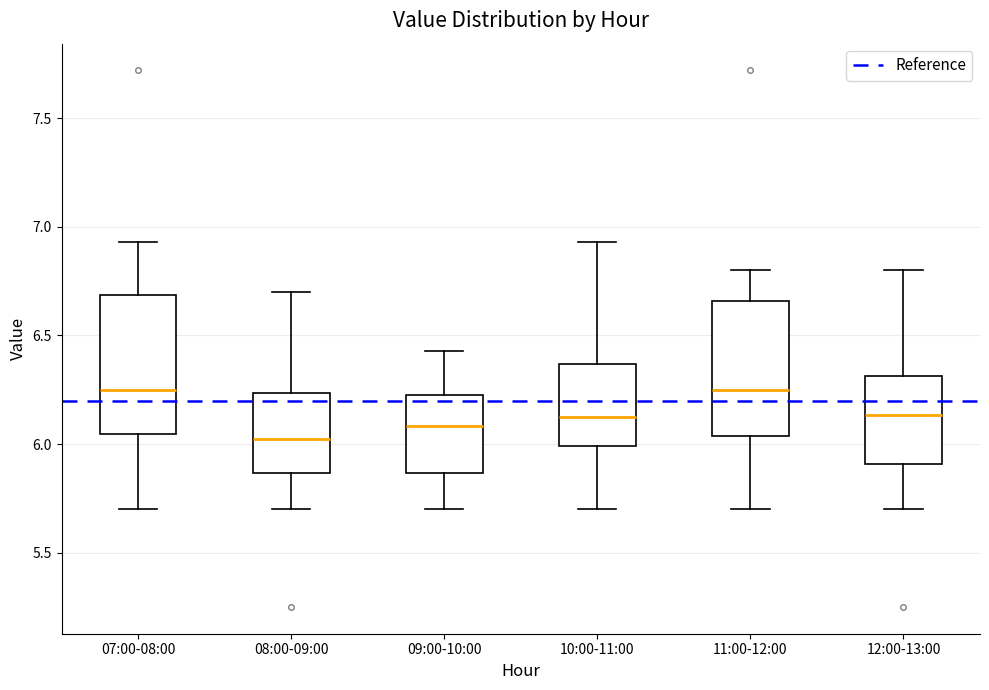

Where is the lower edge of the box for 10:00-11:00 on the y-axis? The values are not printed on the chart, so give them approximately, as read against the axis.

6.00